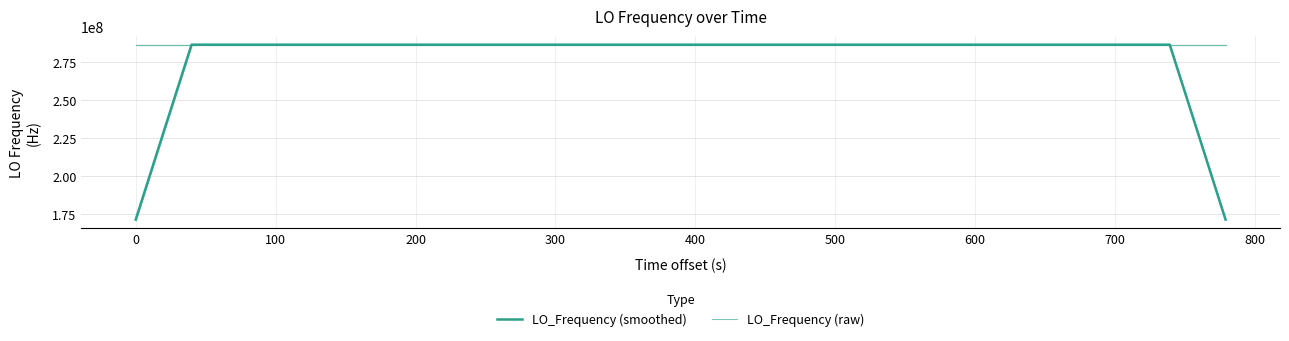

What is the average value of the LO_Frequency (raw) series?

286046999.8